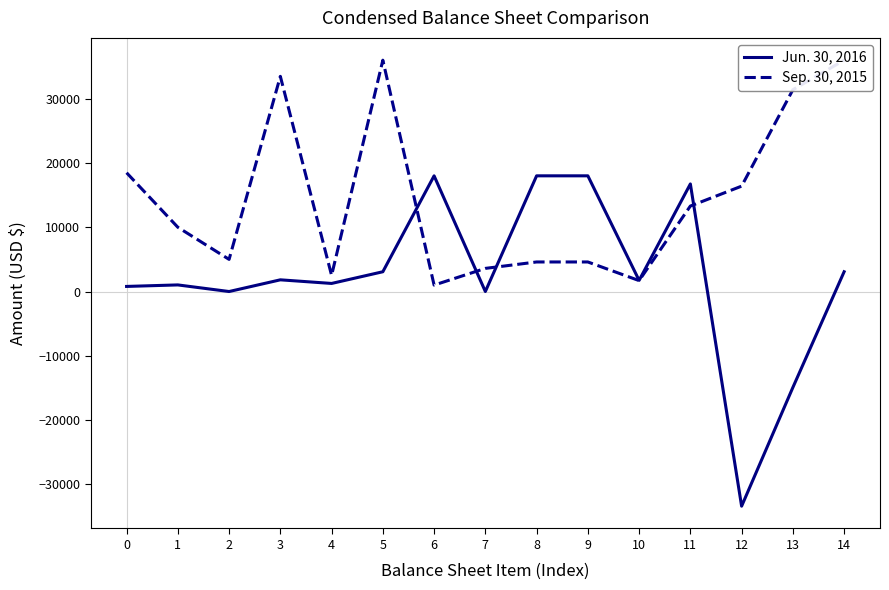

What is the average value of the Sep. 30, 2015 series?

14538